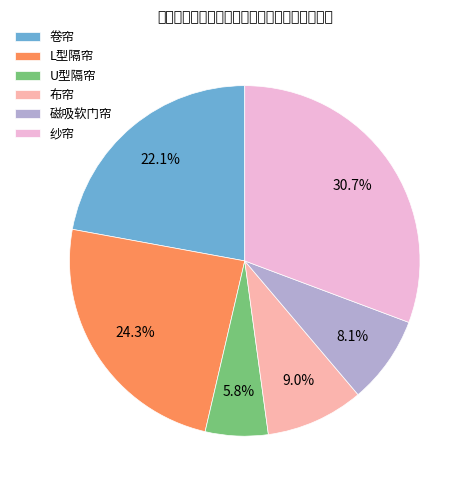

What is the ratio of the value at 磁吸软门帘 to the value at 布帘?

0.9